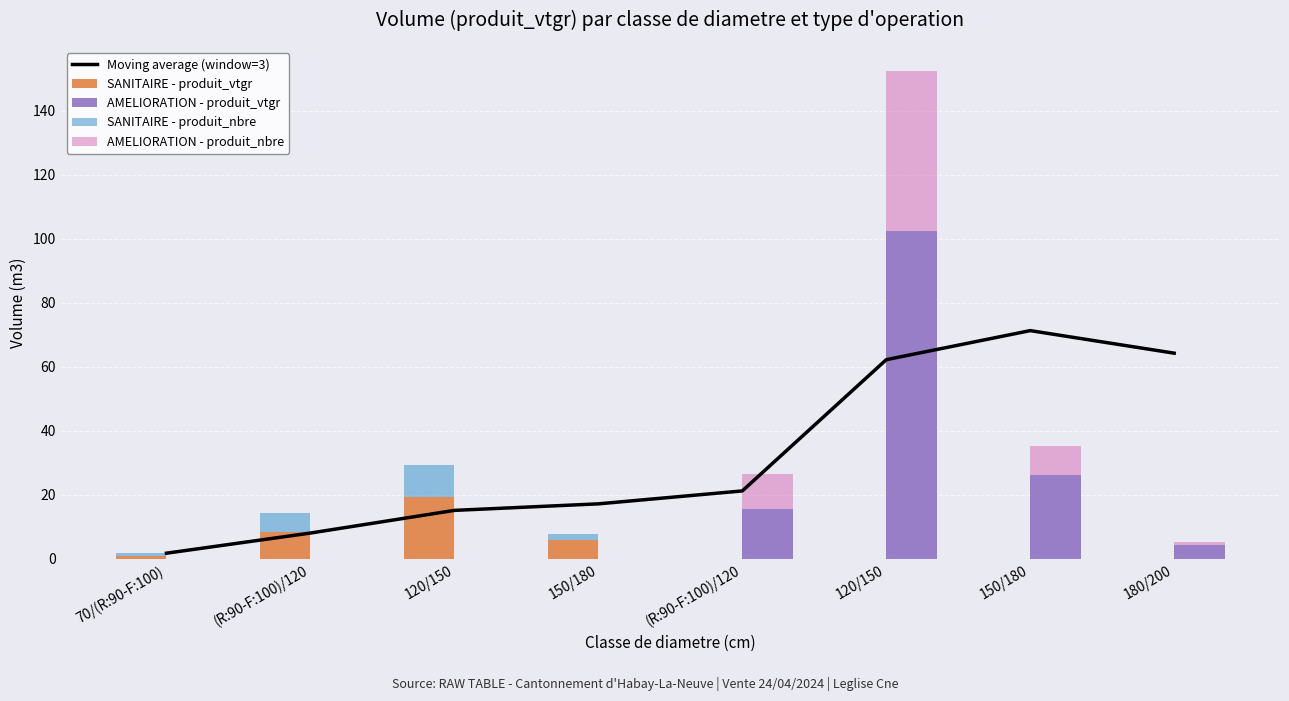

Between (R:90-F:100)/120 and (R:90-F:100)/120, which series saw the biggest shift?

AMELIORATION - produit_vtgr